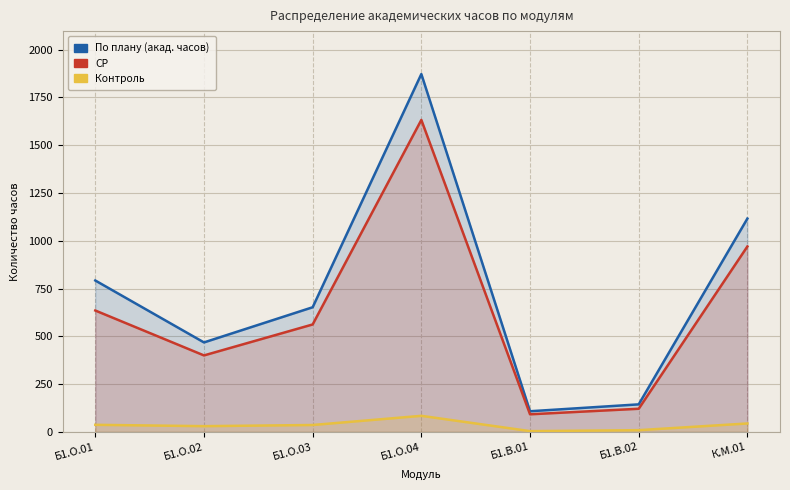

What is the difference between the maximum and minimum values in the Контроль series?

80